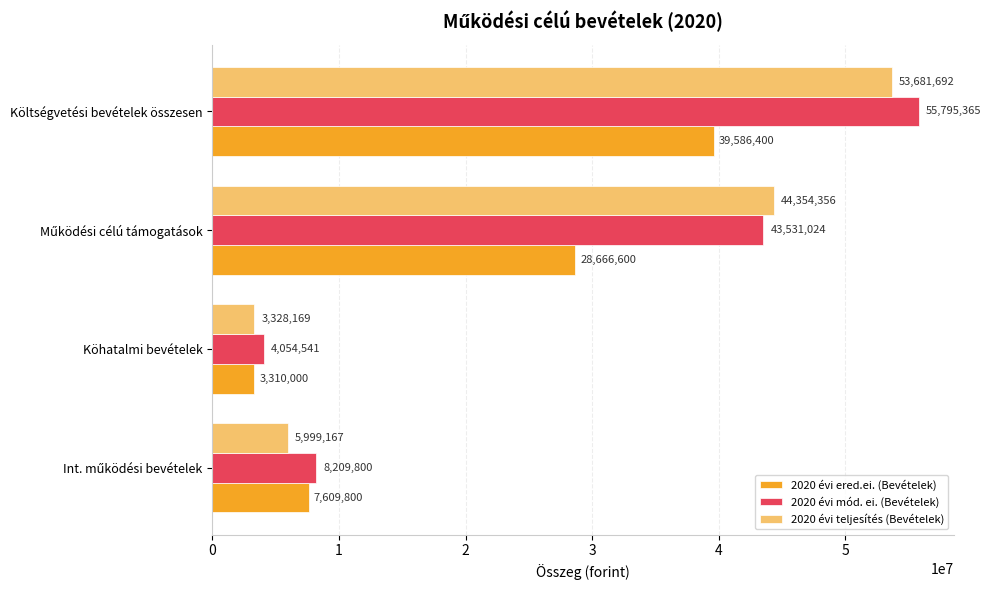

What is the difference between the 2020 évi teljesítés (Bevételek) values at Köhatalmi bevételek and Költségvetési bevételek összesen?

50353523